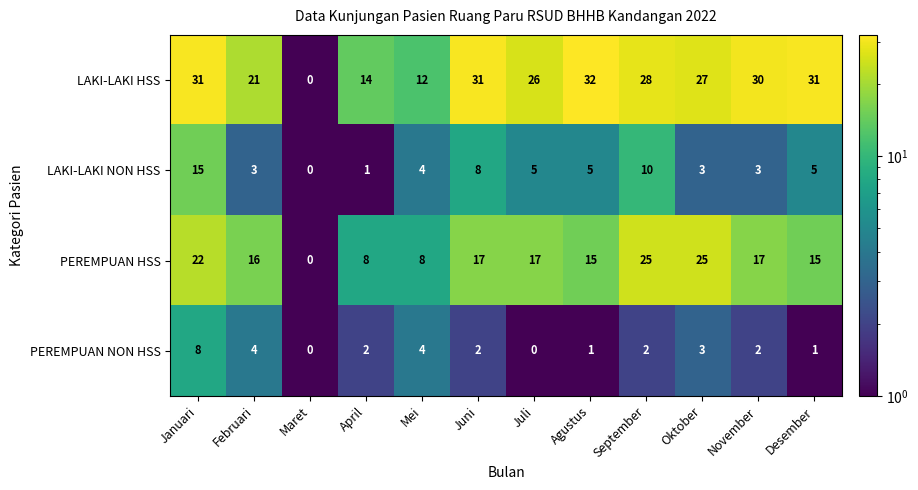

The LAKI-LAKI NON HSS series shows 8 at Maret. True or false?

False